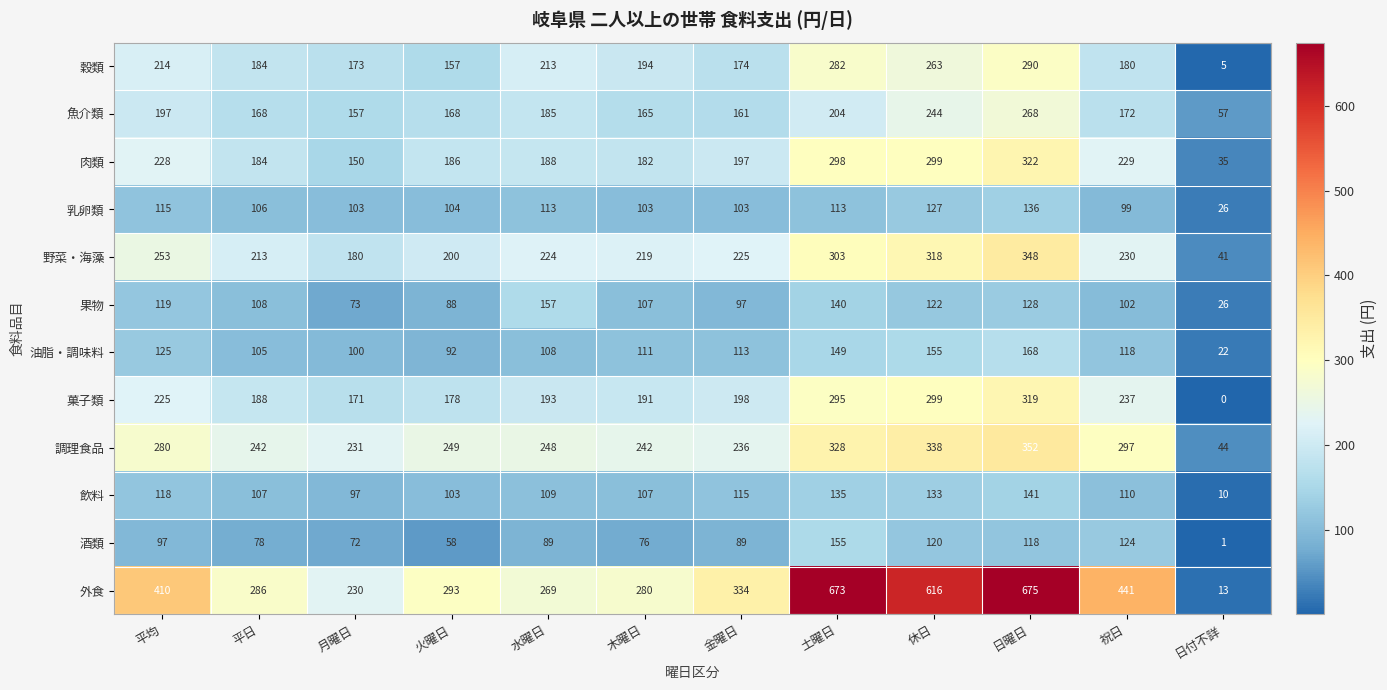

What is the difference between the 果物 values at 月曜日 and 休日?

49